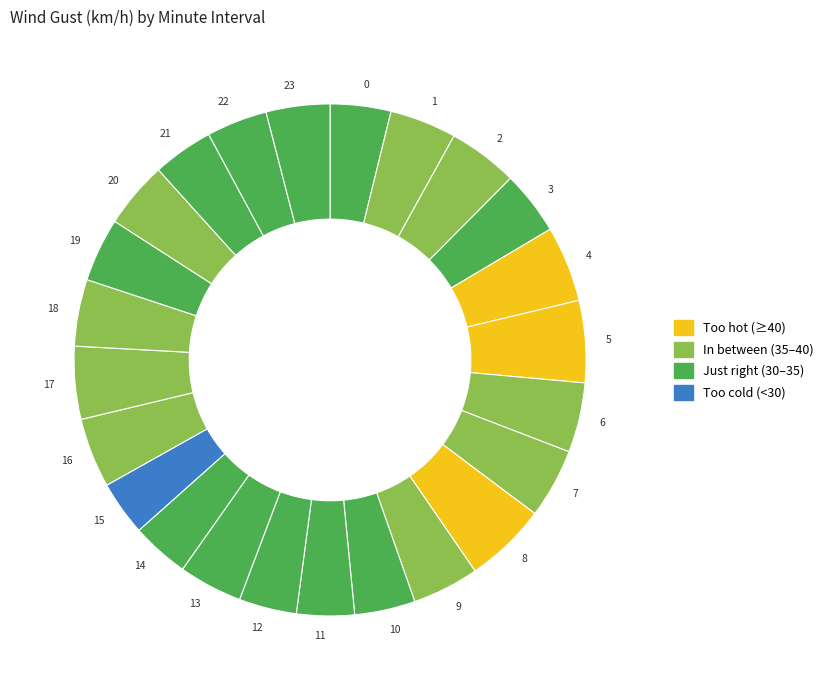

How many slices are in this pie chart?

24